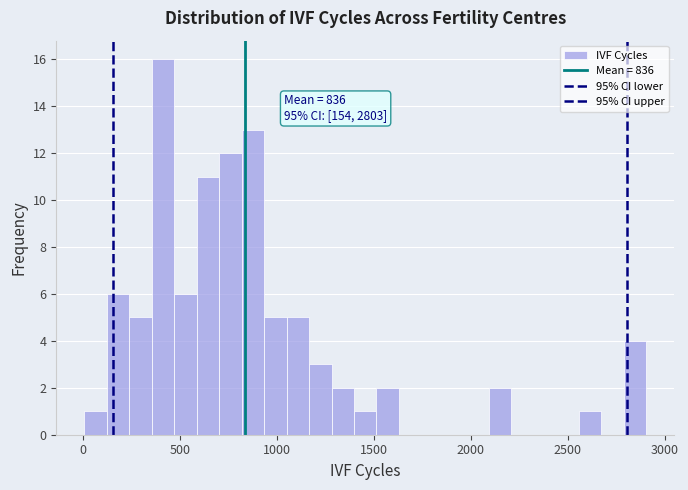

Around what value on the x-axis is the tallest bar? Give the approximate position of its centre, as read against the axis.

400